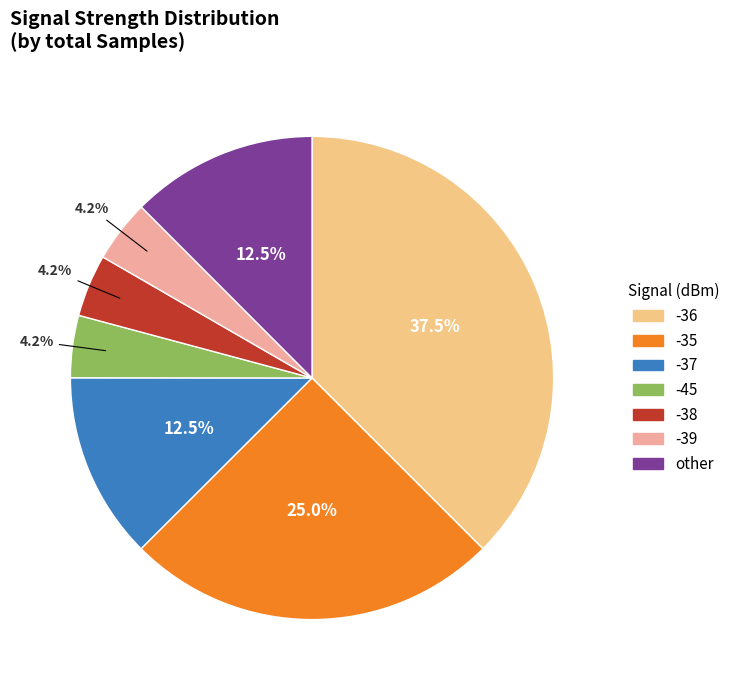

Does any single category account for the majority?

No